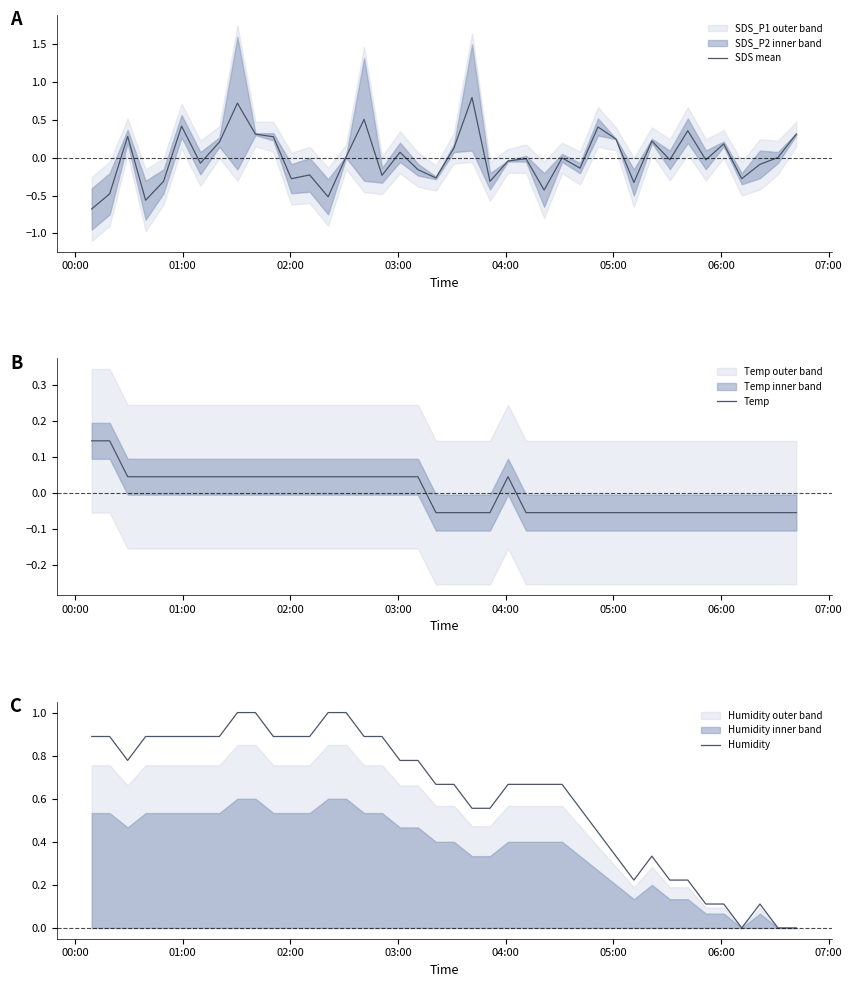

What is the lowest value of the SDS mean series?

-0.7